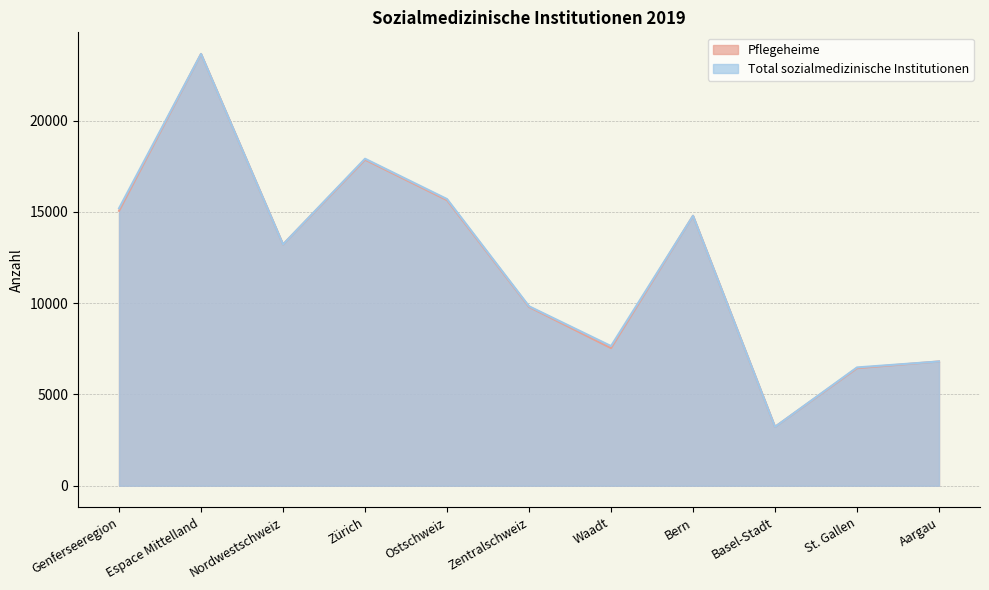

Where does the Pflegeheime series first go above 13216?

Genferseeregion